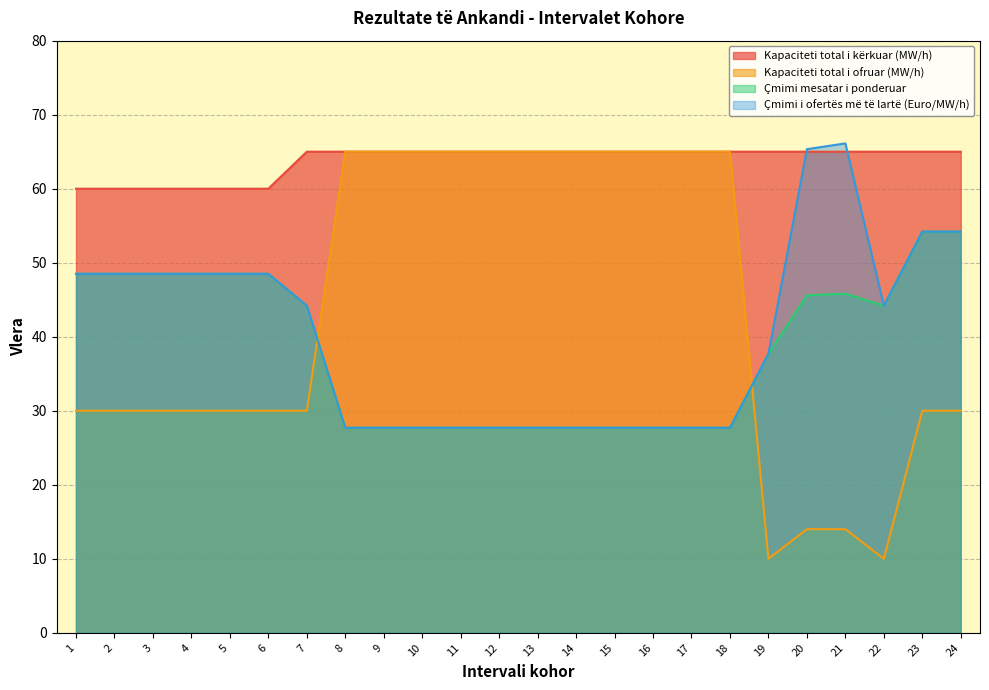

Which series has the largest total across all categories?

Kapaciteti total i kërkuar (MW/h)